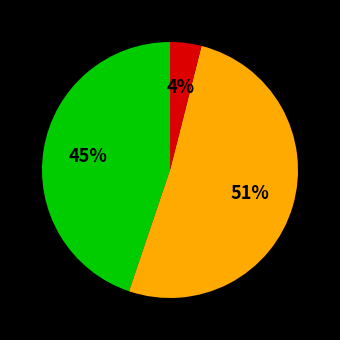

Does any single category account for the majority?

Yes